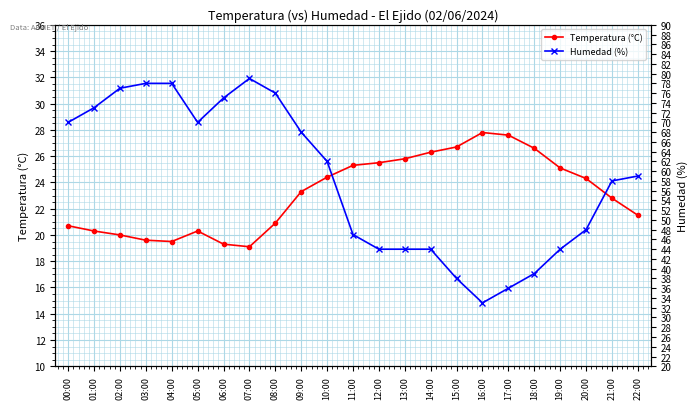

Is it true that Humedad (%) equals 43.8 at 09:00?

False